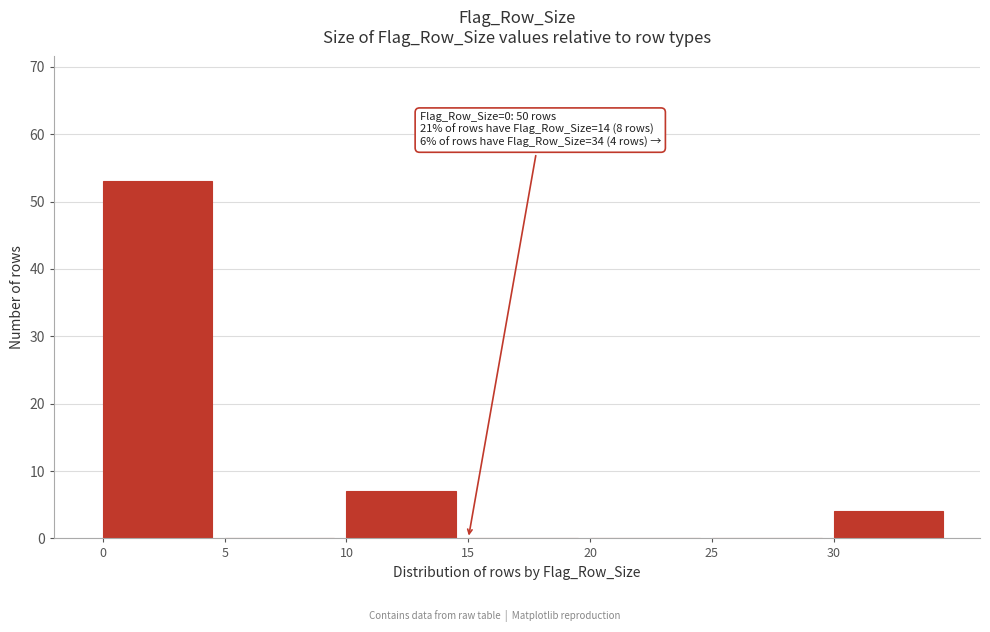

Reading left to right, extract all data points from this chart.

0=53	5=0	10=7	15=0	20=0	25=0	30=4